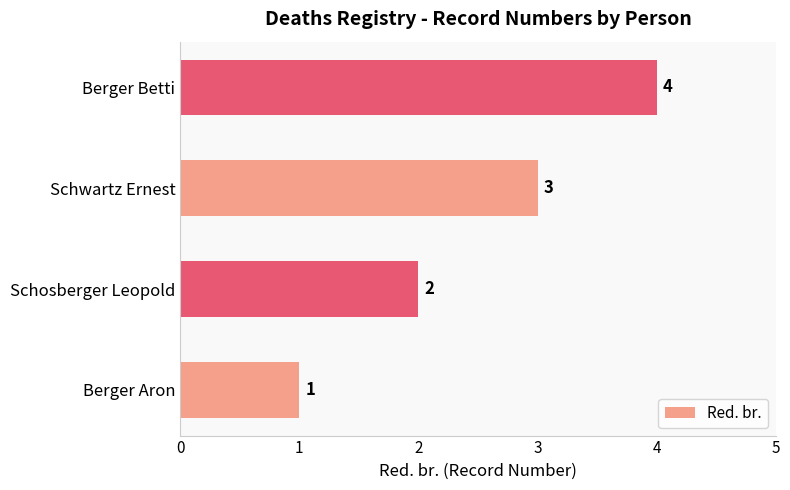

How many bars are there in total?

4